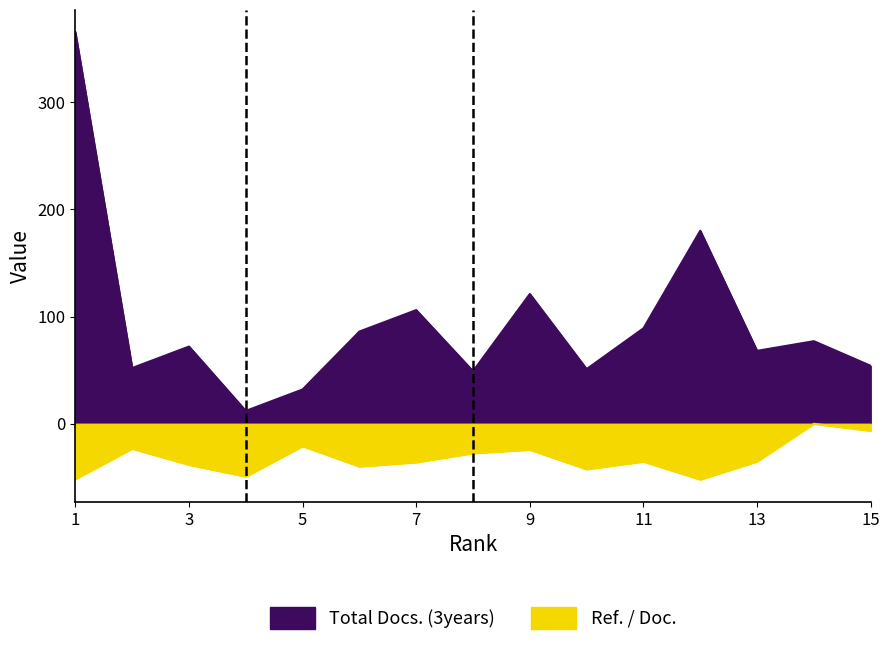

What is the difference between the Ref. / Doc. values at 14 and 15?

6.6